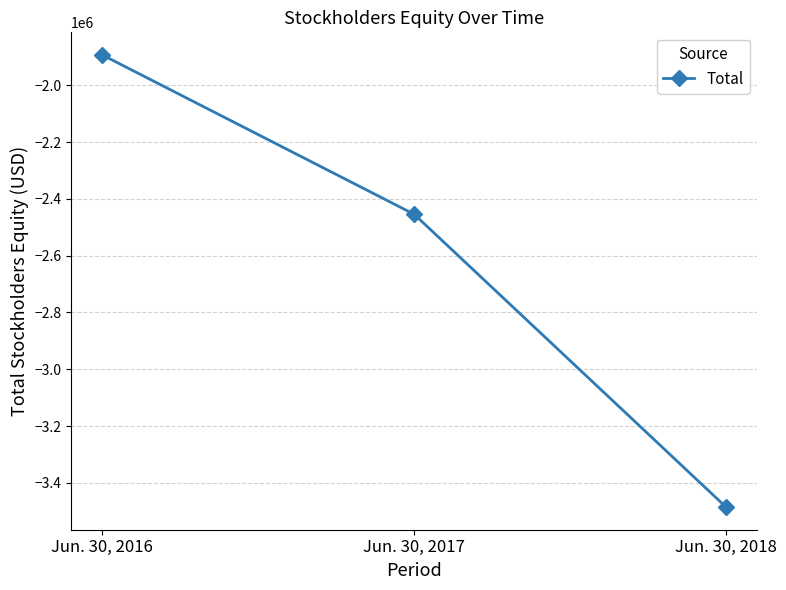

What is the minimum value shown in the chart?

-3485322